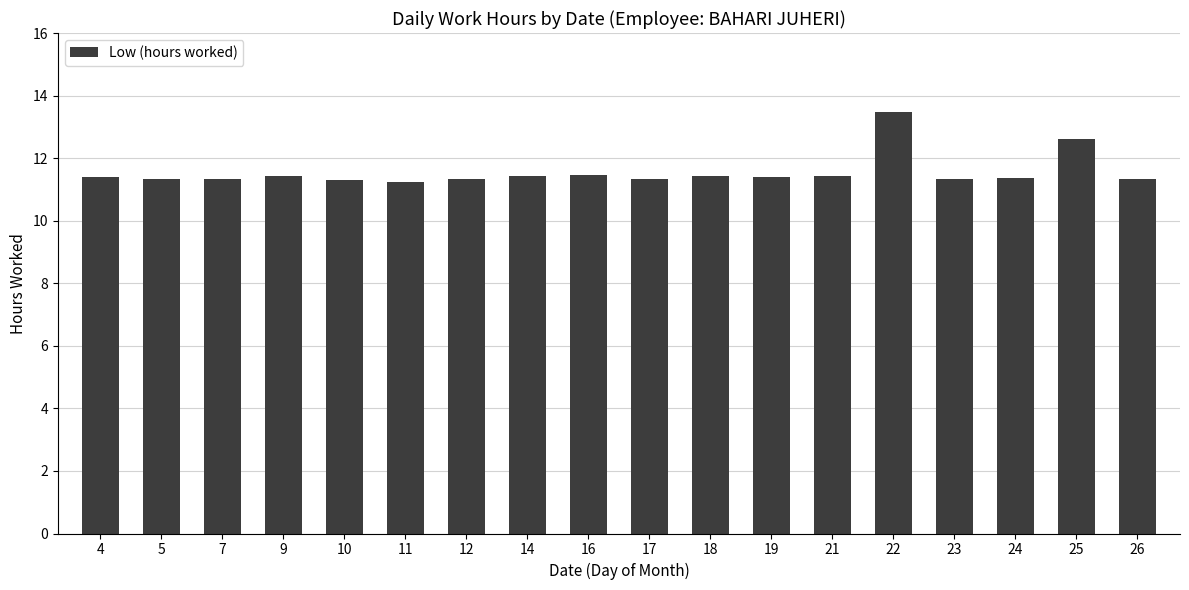

The chart shows a value of 11.3 at 5. True or false?

True